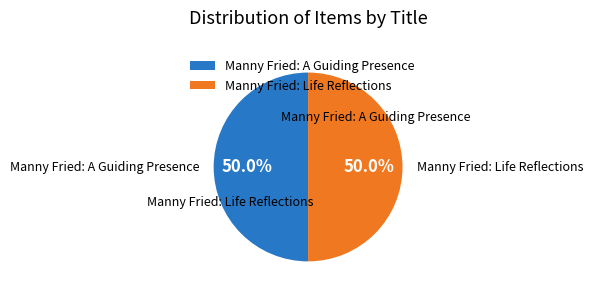

How many segments does this pie chart have?

2